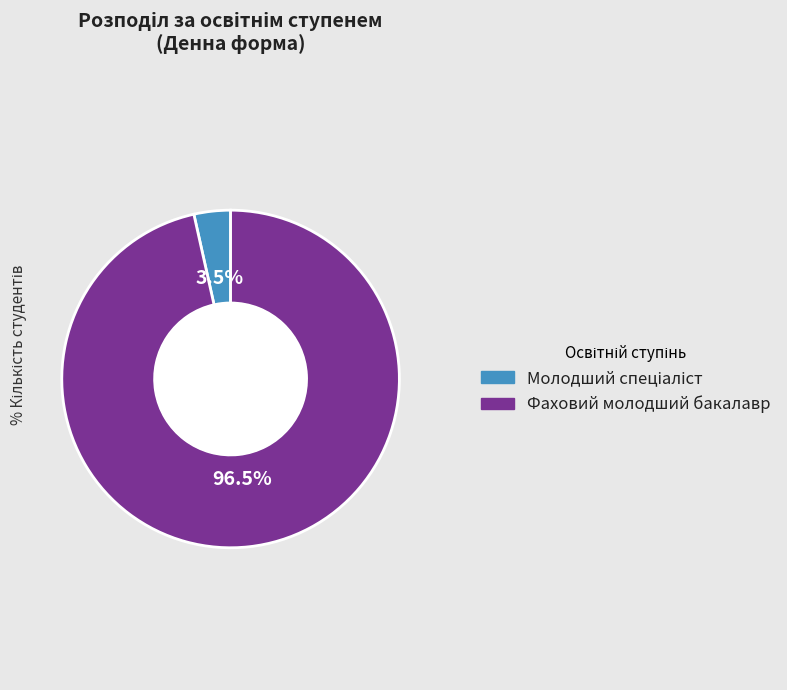

Which slice is the largest?

Фаховий молодший бакалавр